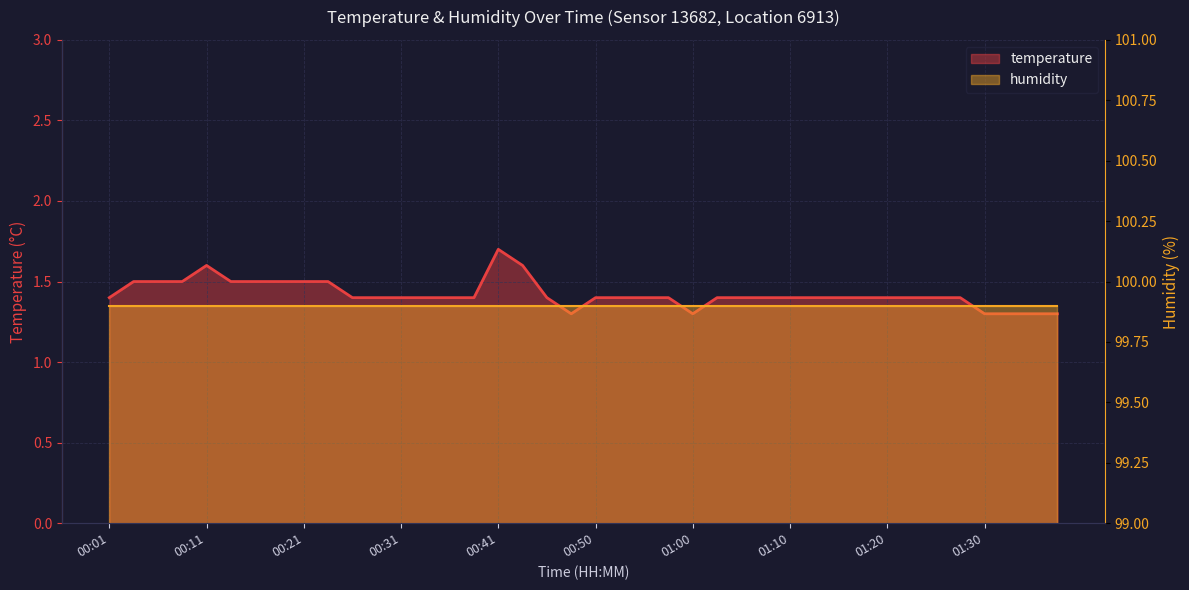

Which has a higher value, 00:46 or 00:55?

00:46